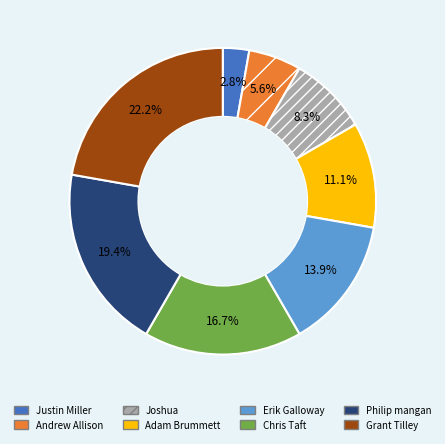

The Joshua slice represents 1% of the pie. True or false?

False